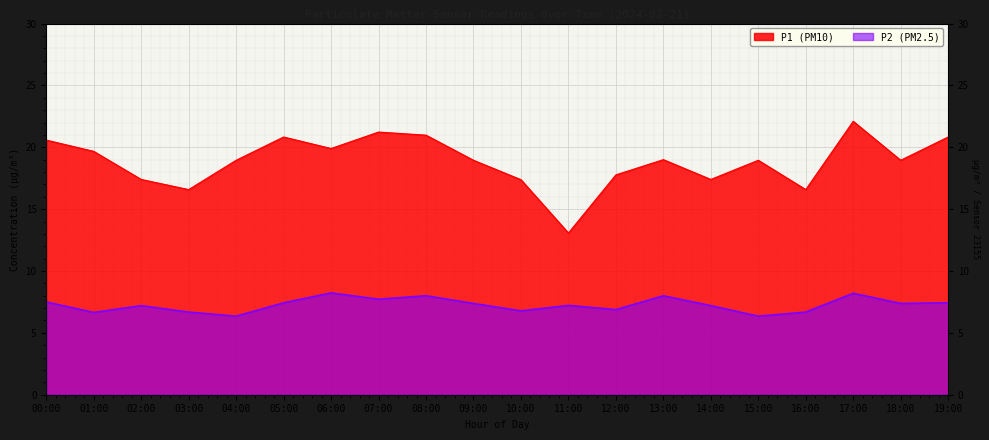

The value of P1 at 14:00 is 17.4. True or false?

True